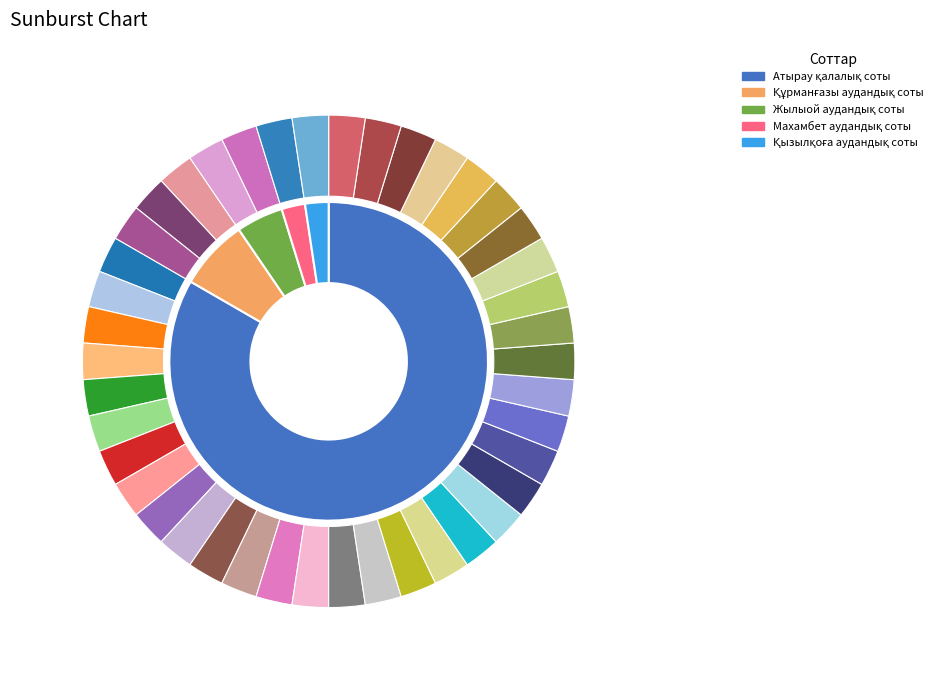

What is the ratio of the value at Қызылқоға аудандық соты to the value at Жылыой аудандық соты?

0.5